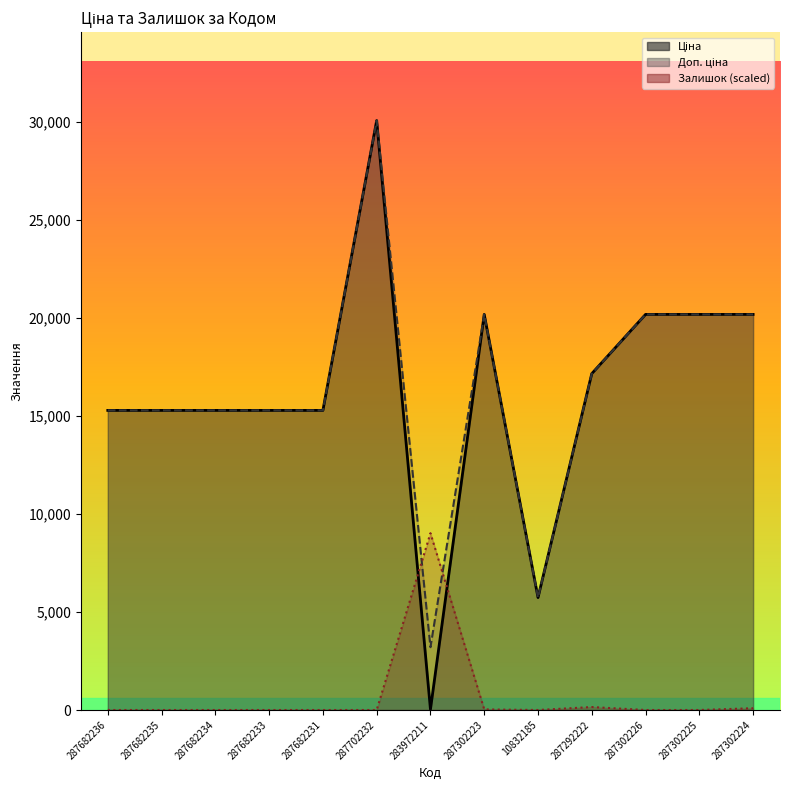

Where do Доп. ціна and Залишок first cross each other?

287702232 and 283972211